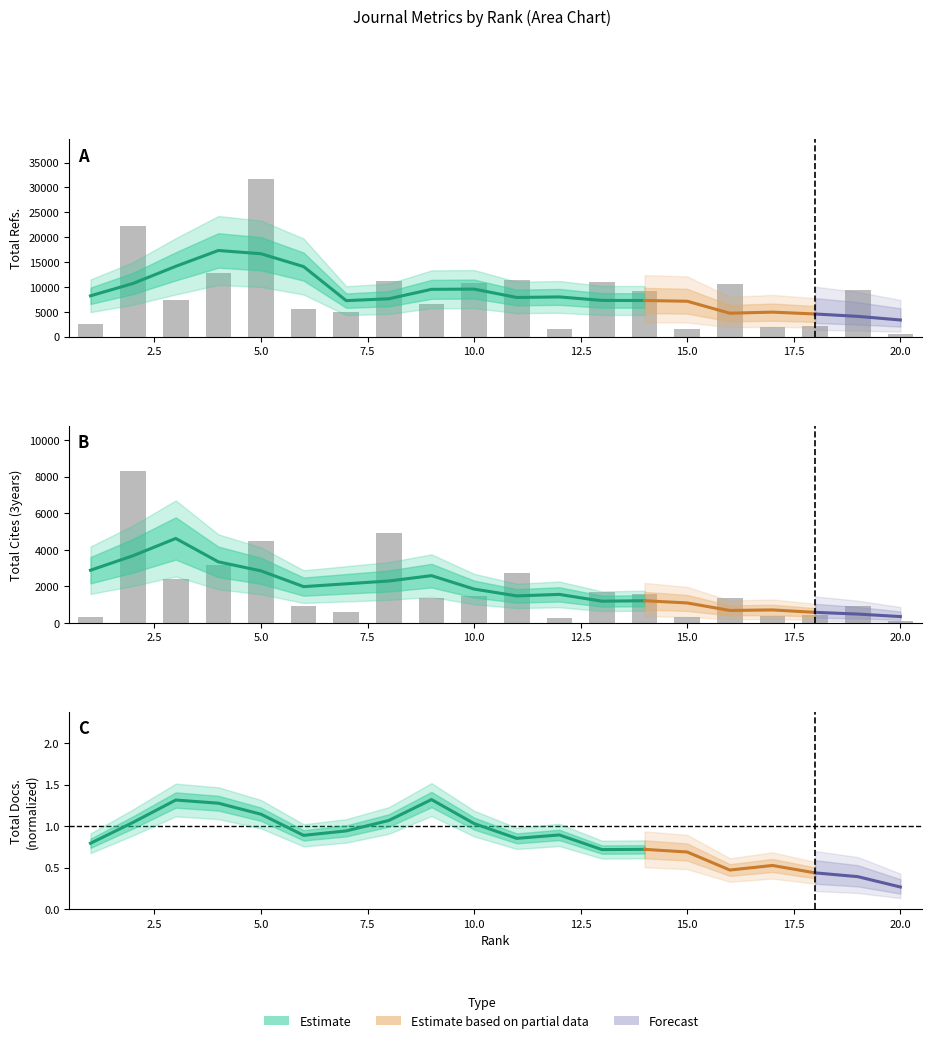

What is the value of the Total Cites (3years) bar at the 19th from the left?

950